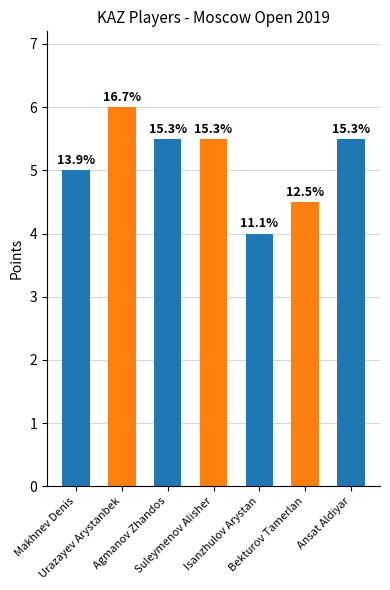

Are the bars horizontal?

No